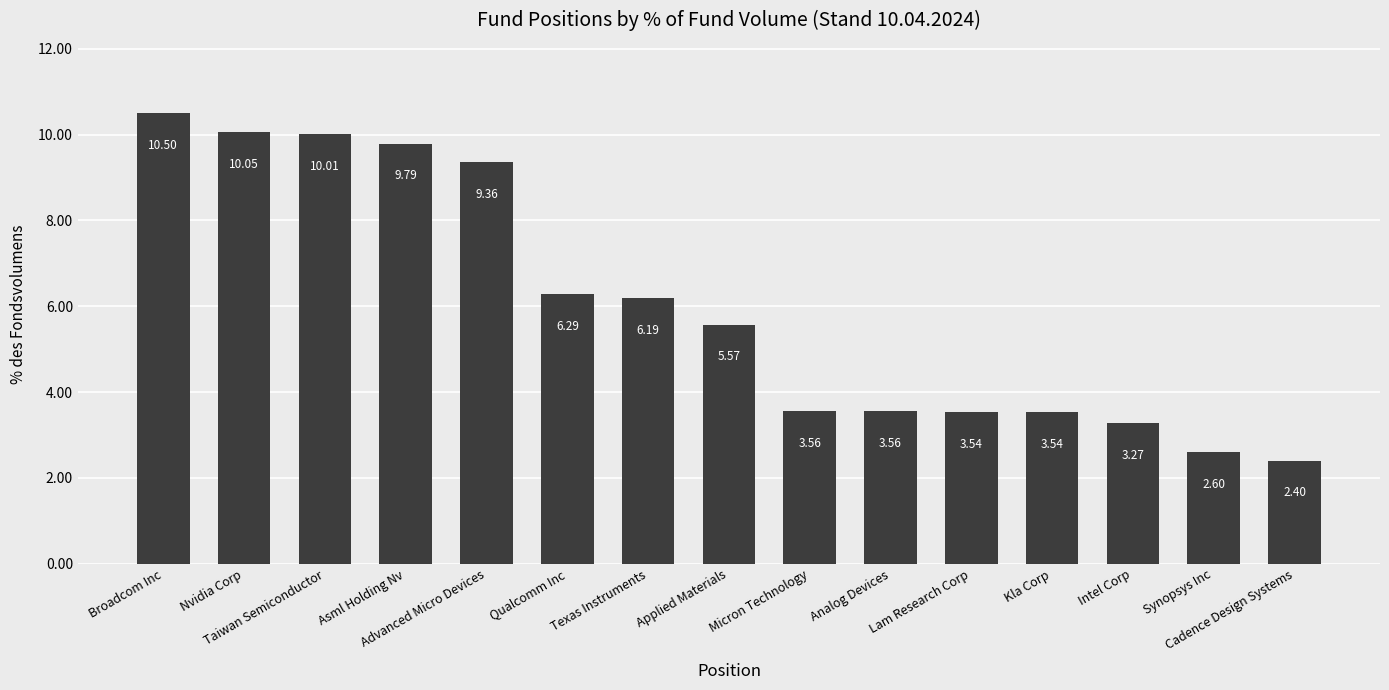

True or false: the data shows 15.2 at Advanced Micro Devices.

False